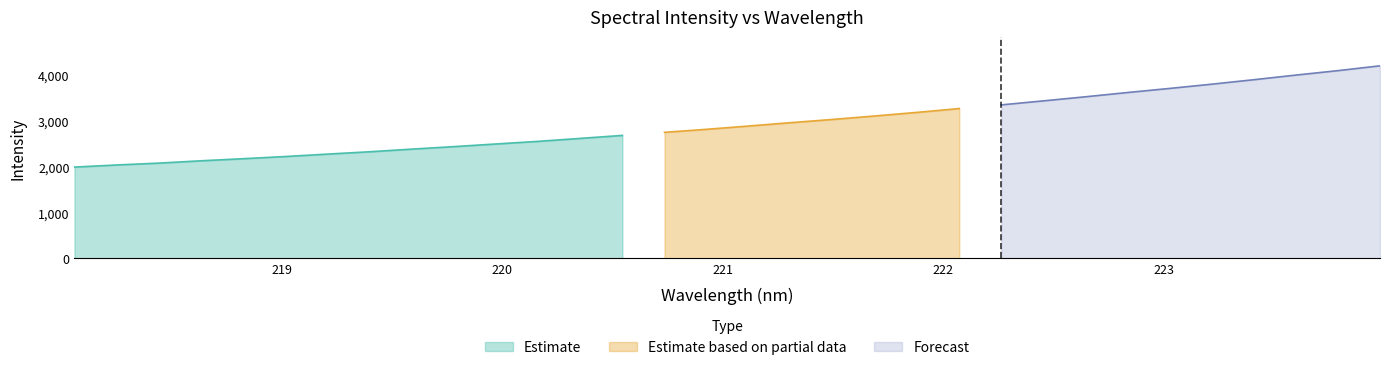

At which label is the value closest to 3090?

221.6902